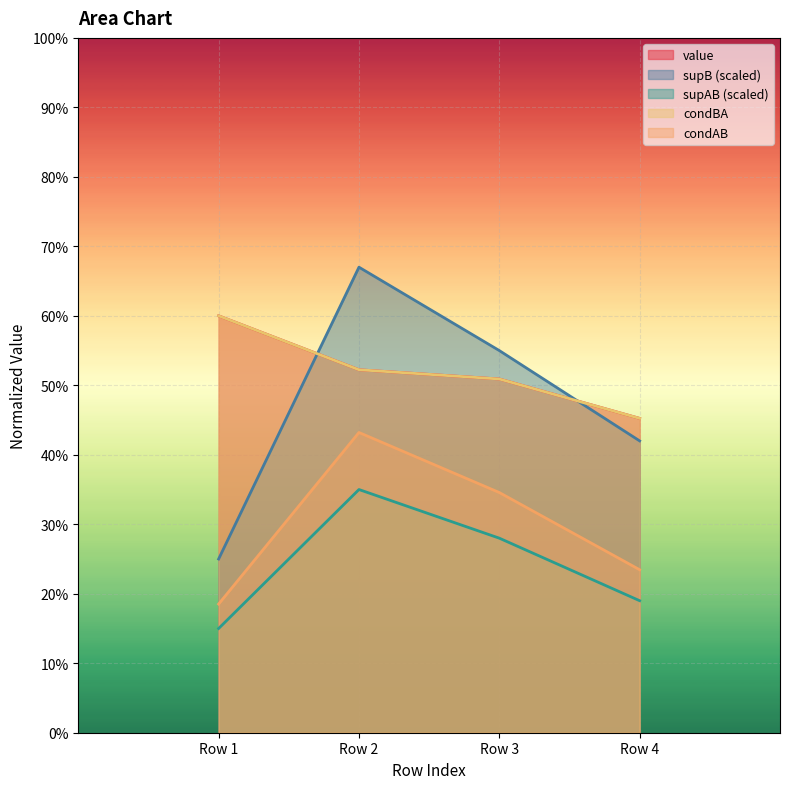

Which has a higher value, Row 4 or Row 3?

Row 3